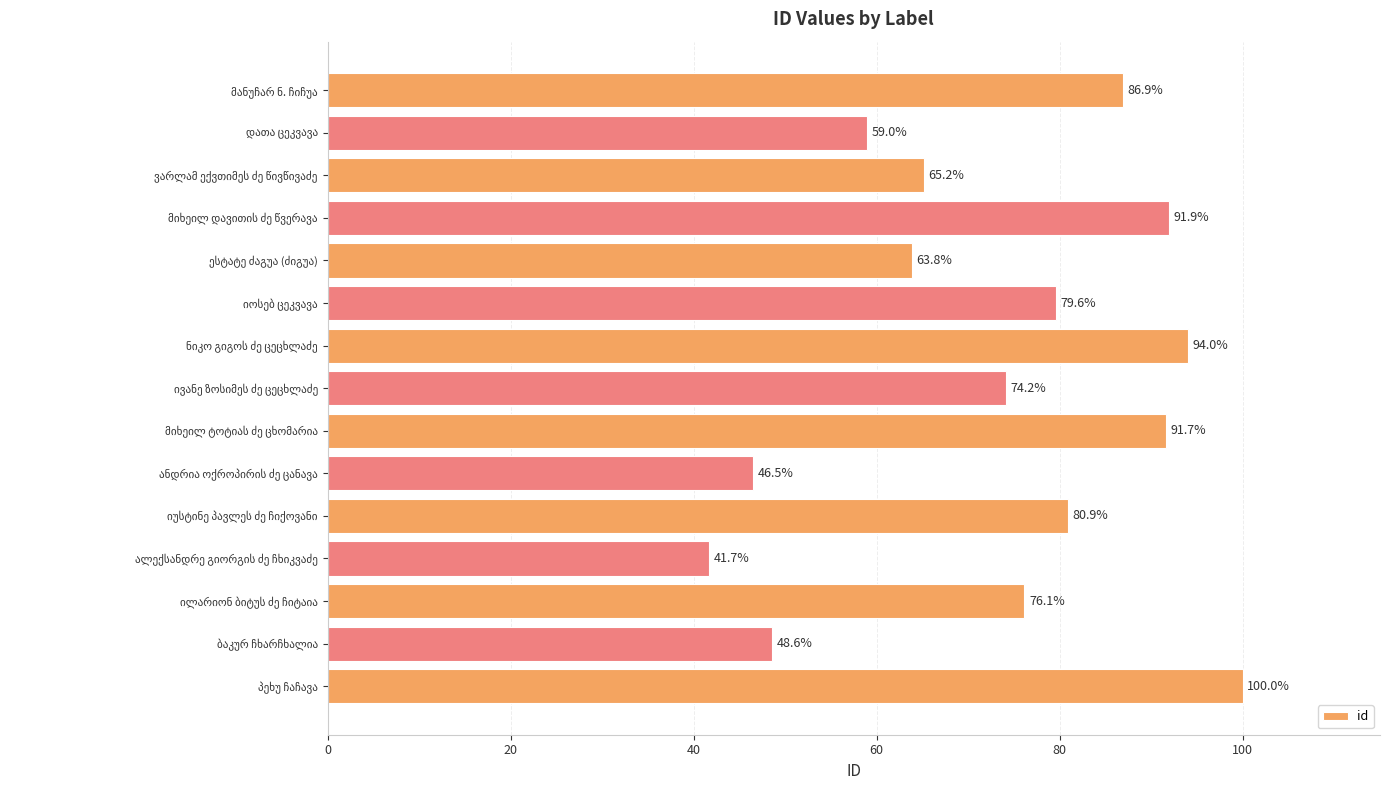

What is the difference between the maximum and second lowest values?

53.5